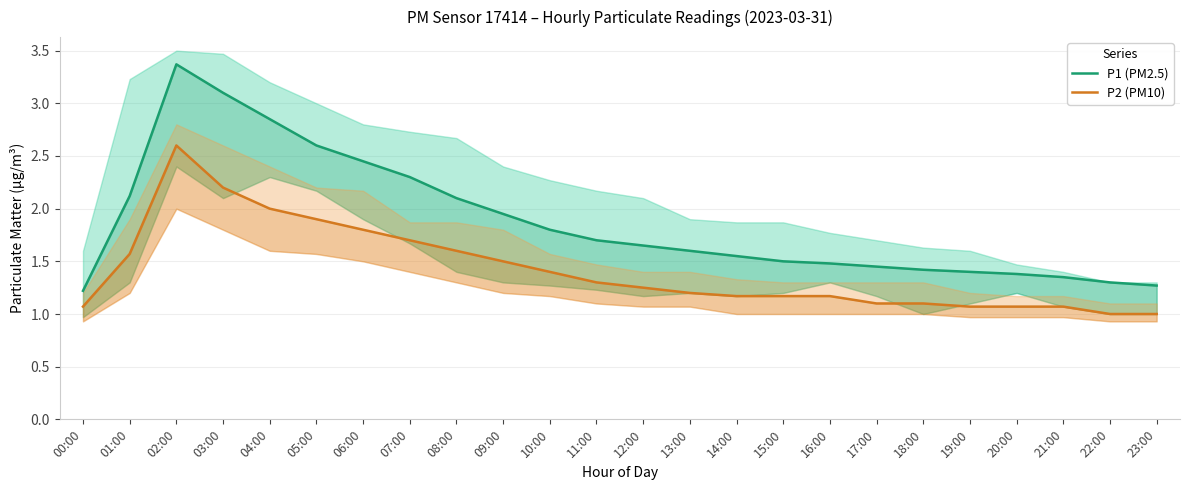

What is the total value across all series at 23:00?

2.3